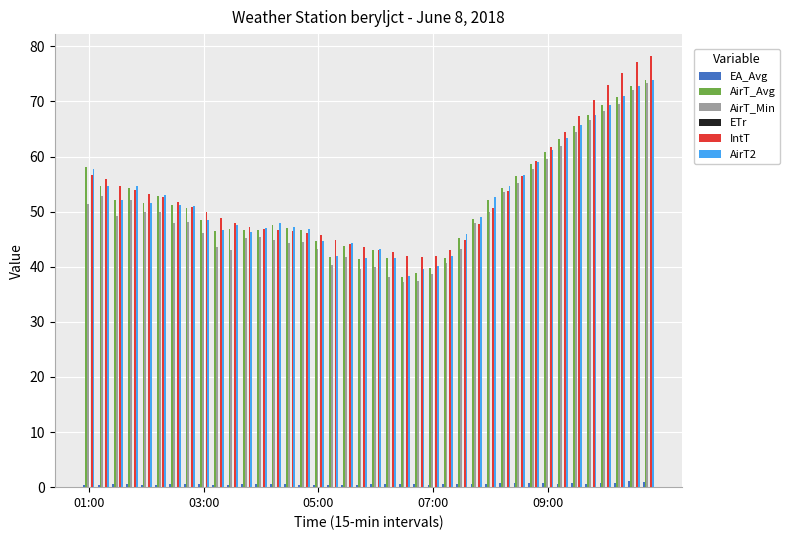

What is the sum of all EA_Avg values?

22.9